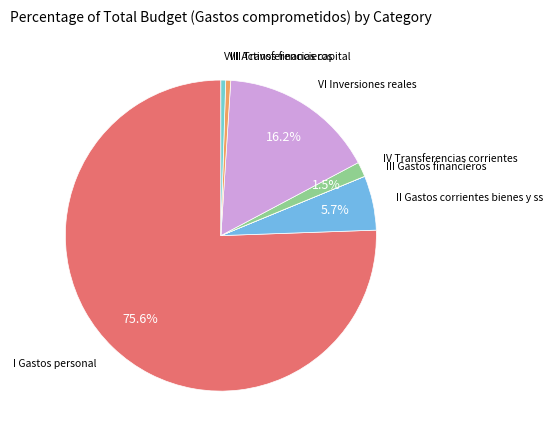

Which slice is the smallest?

III Gastos financieros